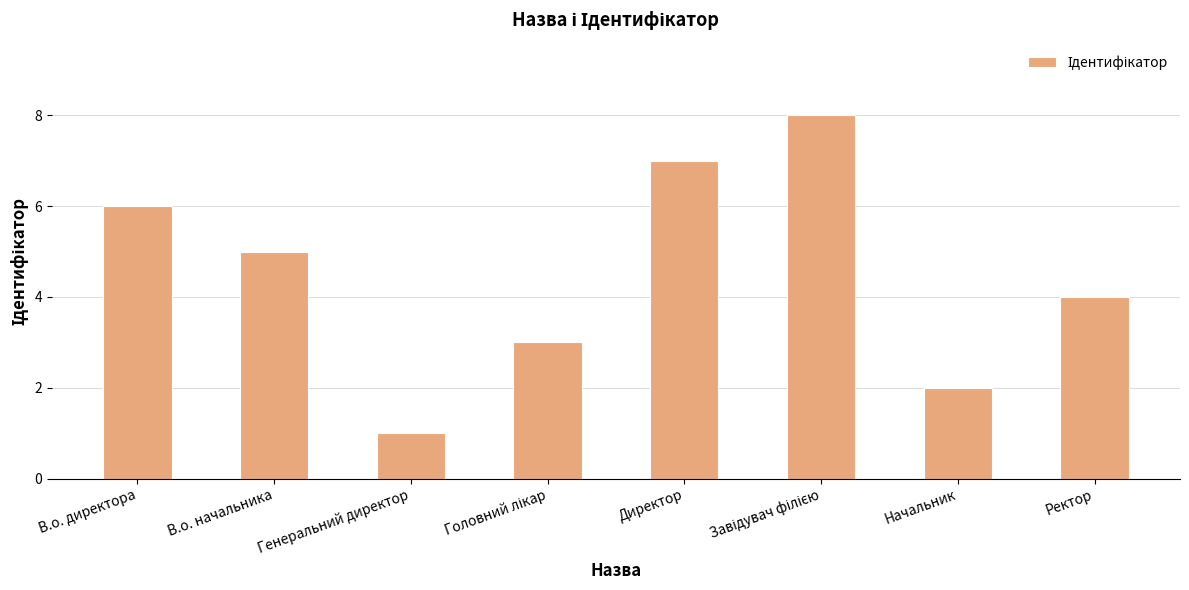

At which category does the chart reach its minimum across all series?

Генеральний директор